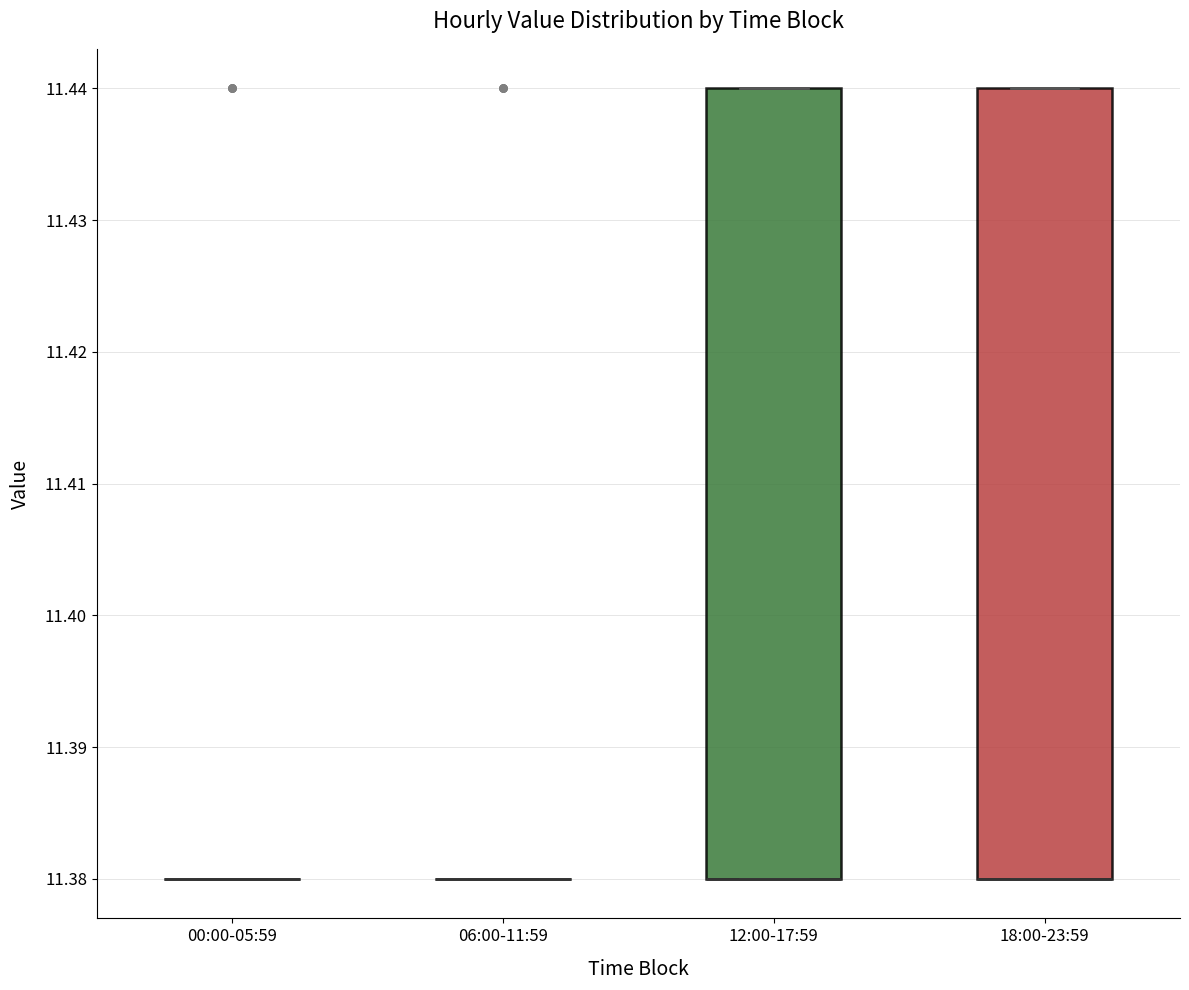

Reading left to right, read every box against the y-axis: the position of its median line, the range the box covers, and the ends of its whiskers. The values are not printed on the chart, so give them approximately, as read against the axis.

00:00-05:59: box collapsed to a line at 11.38, whiskers 11.38 to 11.38
06:00-11:59: box collapsed to a line at 11.38, whiskers 11.38 to 11.38
12:00-17:59: median 11.38 (drawn on the box's lower edge), box 11.38 to 11.44, whiskers 11.38 to 11.44
18:00-23:59: median 11.38 (drawn on the box's lower edge), box 11.38 to 11.44, whiskers 11.38 to 11.44